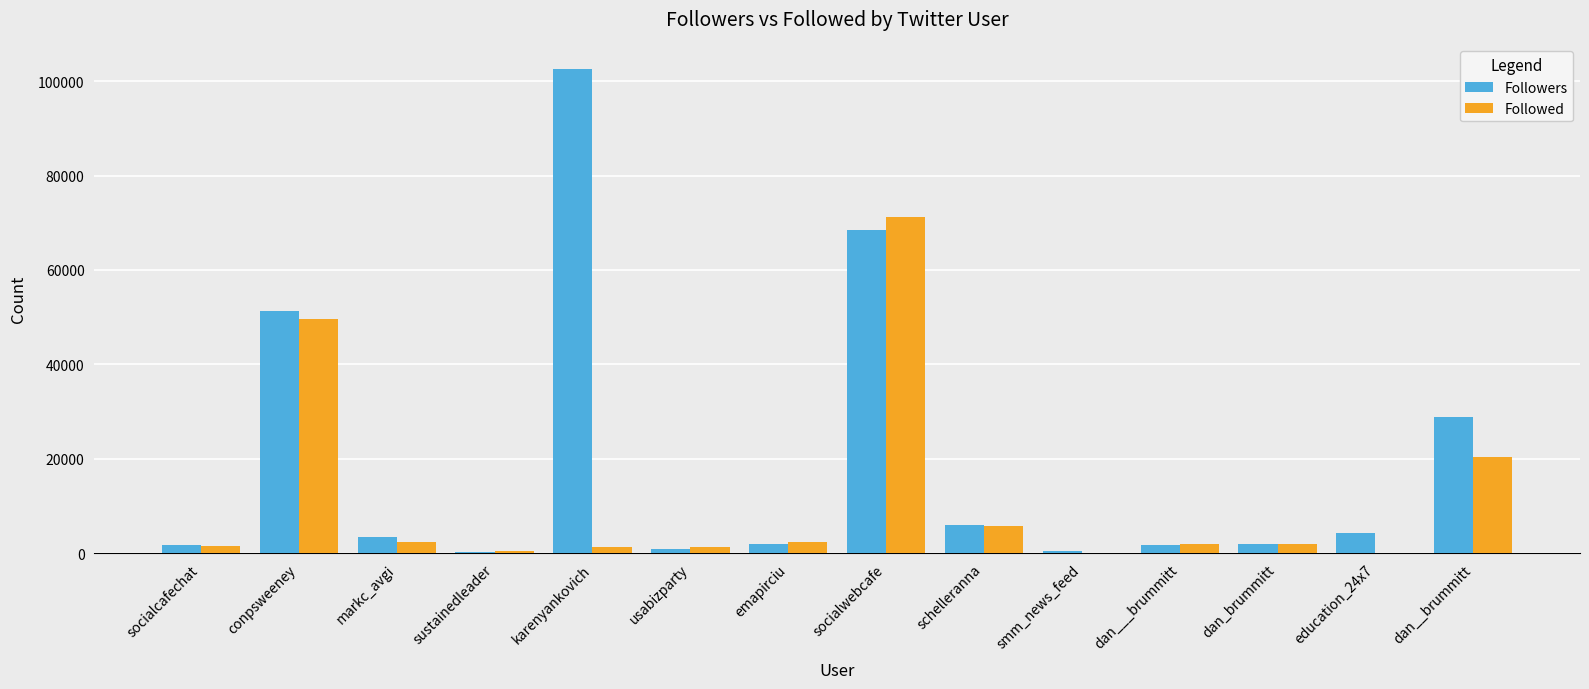

Where is Followed nearest to the value 35615?

conpsweeney